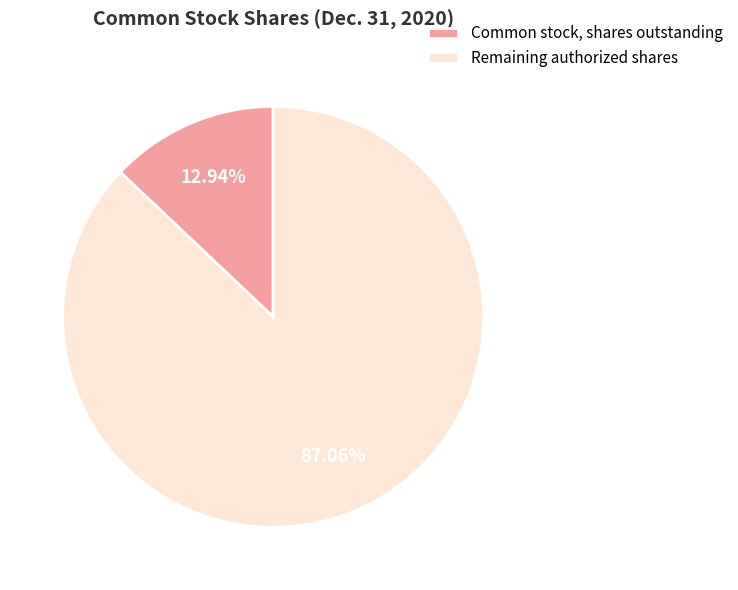

Is there any slice that represents more than half of the pie?

Yes